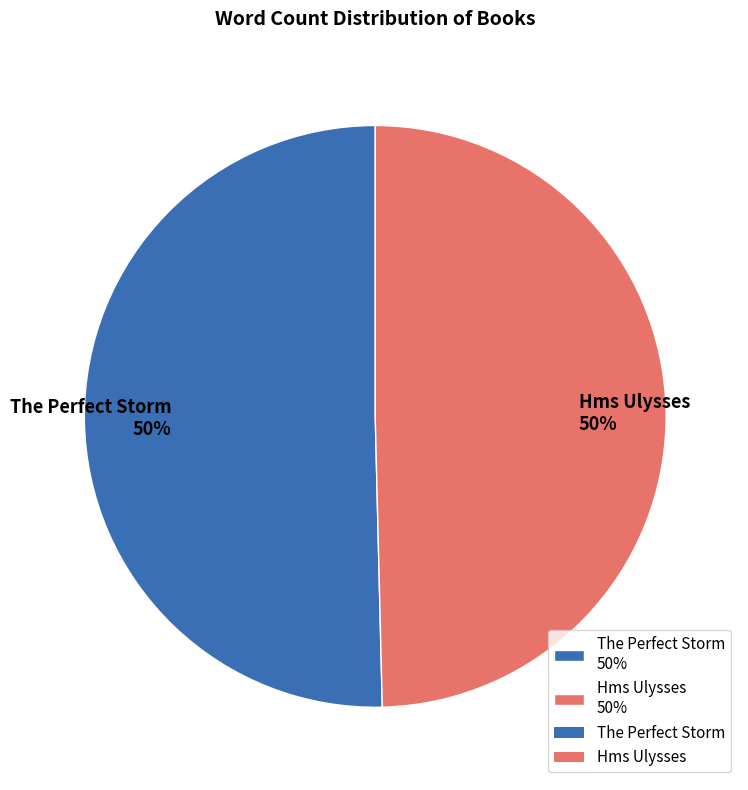

The Hms Ulysses slice represents 50% of the pie. True or false?

True